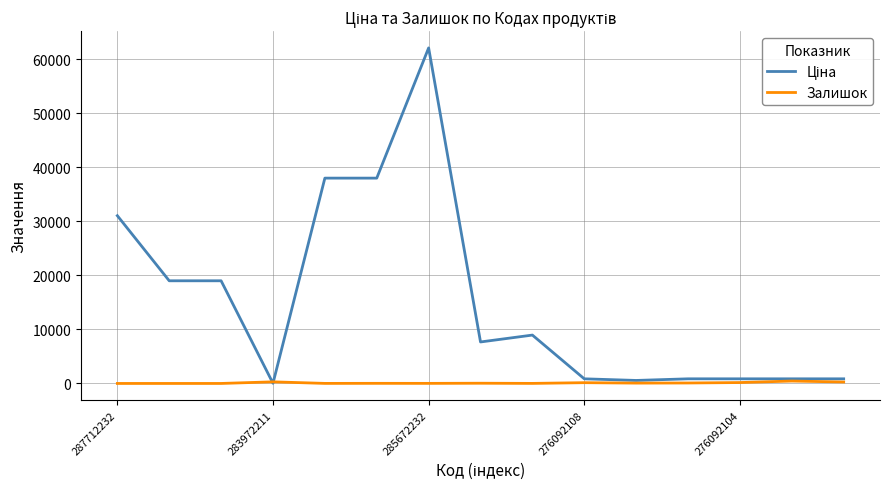

What is the greatest value displayed?

62116.9